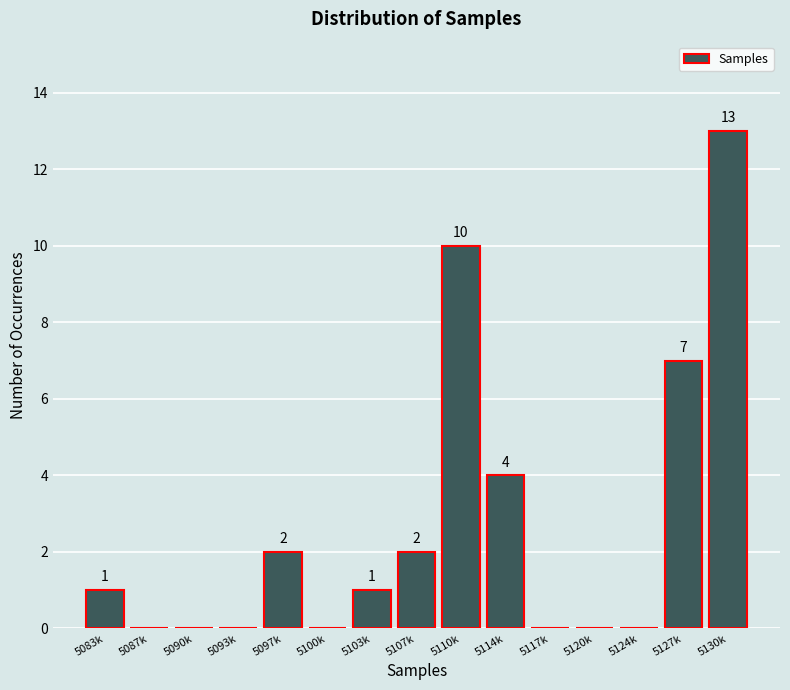

Reading right to left, what are all the values shown in this chart?

5130k=13	5127k=7	5124k=0	5120k=0	5117k=0	5114k=4	5110k=10	5107k=2	5103k=1	5100k=0	5097k=2	5093k=0	5090k=0	5087k=0	5083k=1